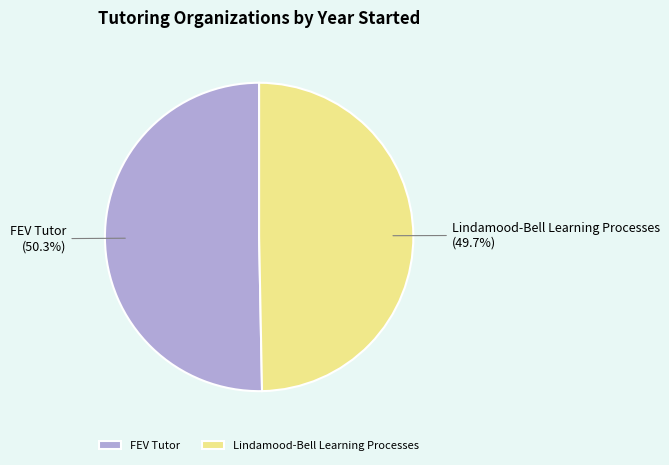

To the nearest percent, what is the difference between the FEV Tutor and Lindamood-Bell Learning Processes slice percentages?

1%